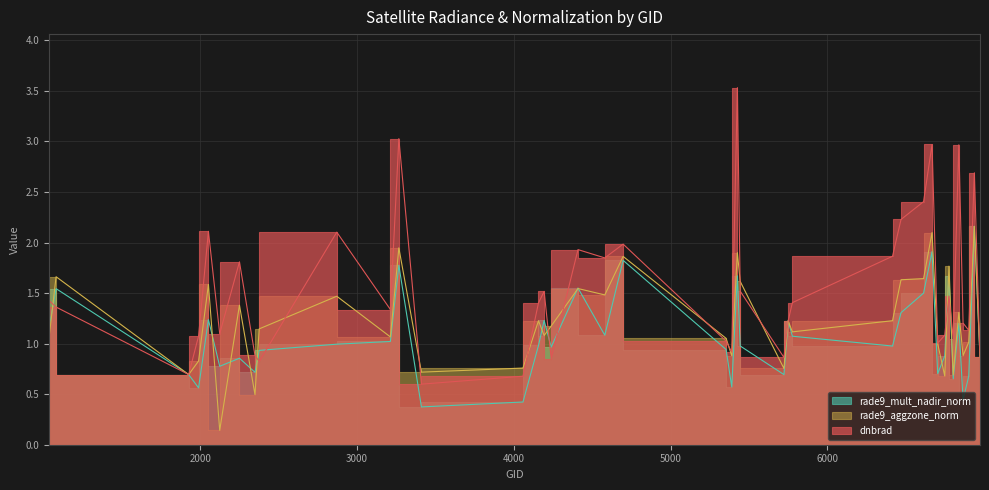

Which has a higher value, 3410 or 1988?

1988